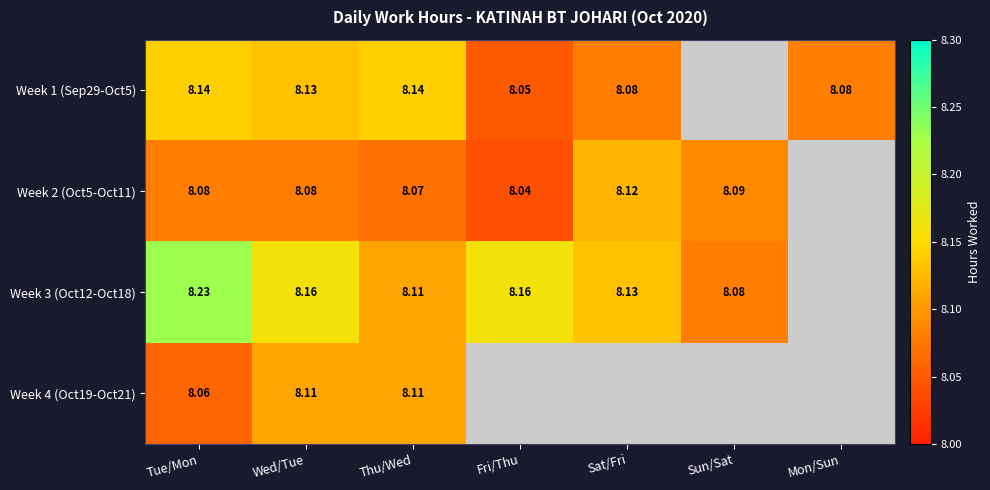

Is the value of Week 1 (Sep29-Oct5) at Wed/Tue greater than the value of Week 2 (Oct5-Oct11) at Sun/Sat?

Yes